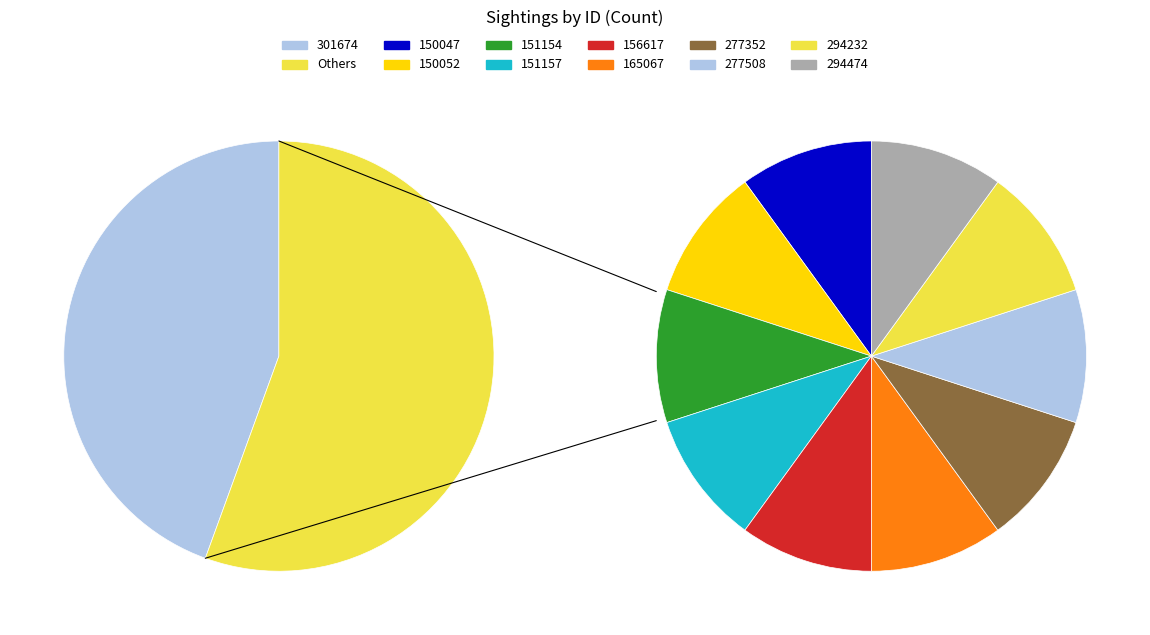

Rank the categories by value from highest to lowest.

301674, 150047, 150052, 151154, 151157, 156617, 165067, 277352, 277508, 294232, 294474